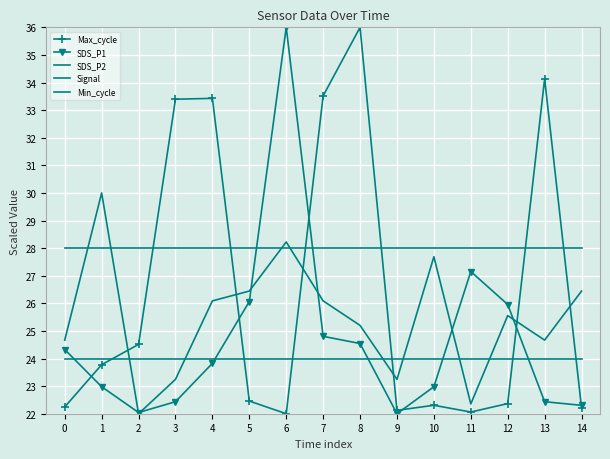

Rank the series by their maximum value, from highest to lowest.

Max_cycle, SDS_P1, SDS_P2, Min_cycle, Signal